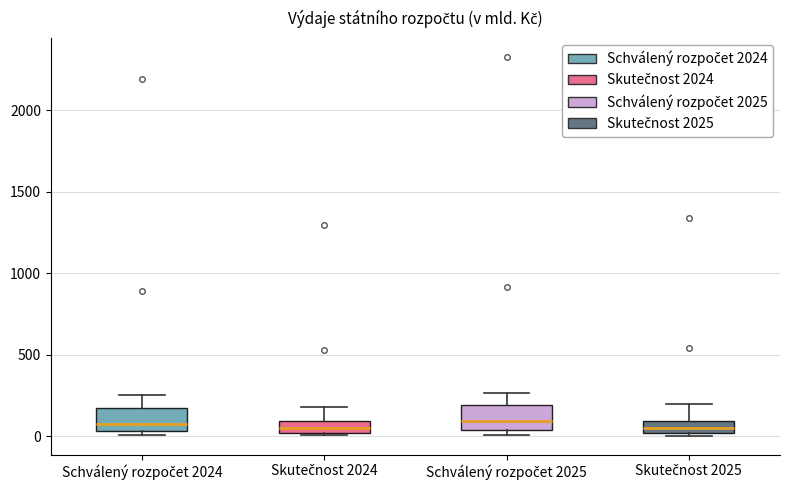

Where does the upper whisker of the box for Skutečnost 2025 end on the y-axis? The values are not printed on the chart, so give them approximately, as read against the axis.

200